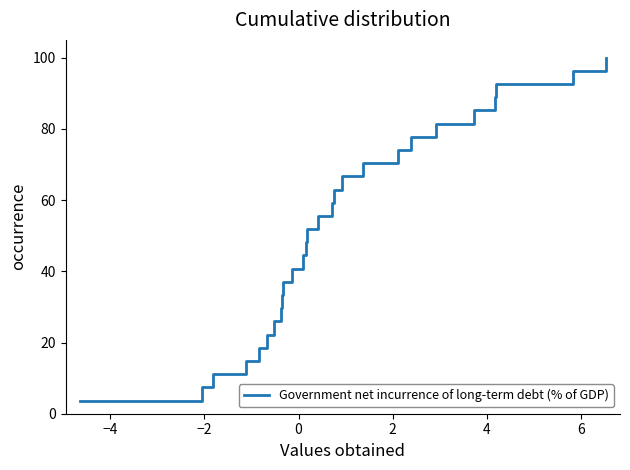

True or false: the data has more than 0 interior local peaks.

False